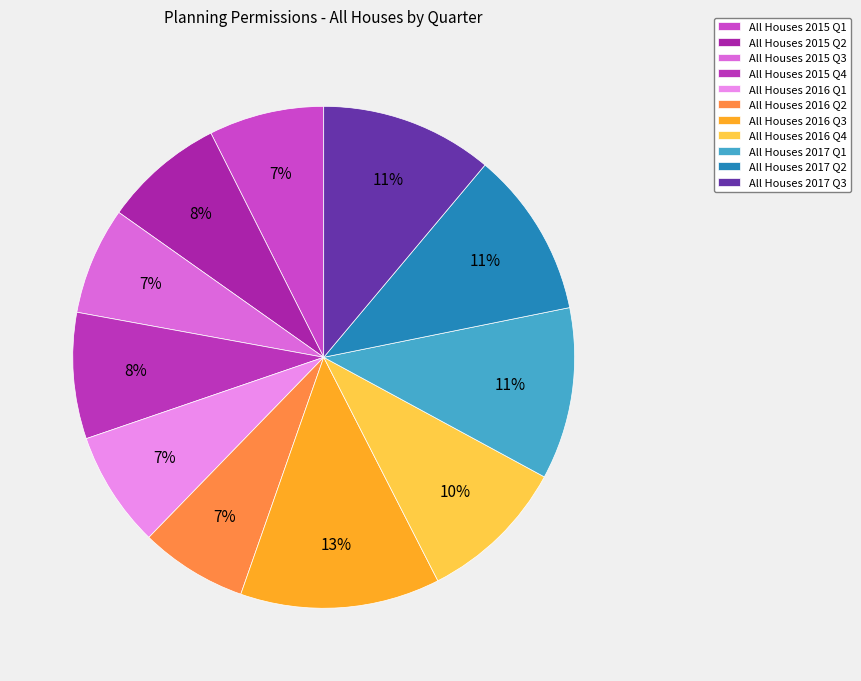

How many segments does this pie chart have?

11